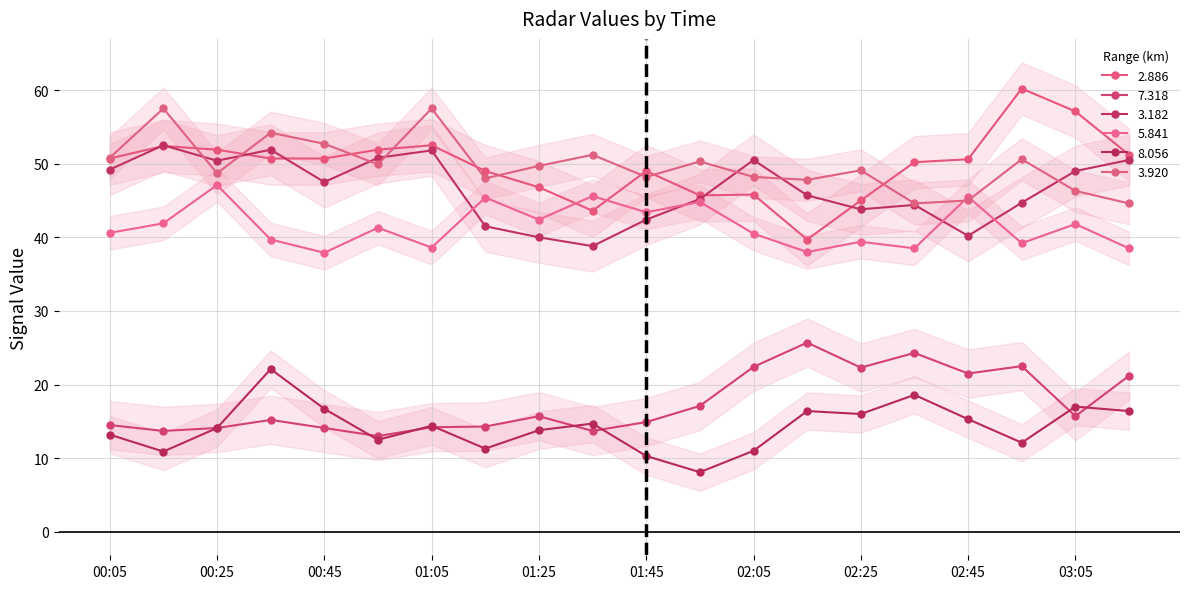

What is the spread (max minus min) of values at 03:05?

41.4